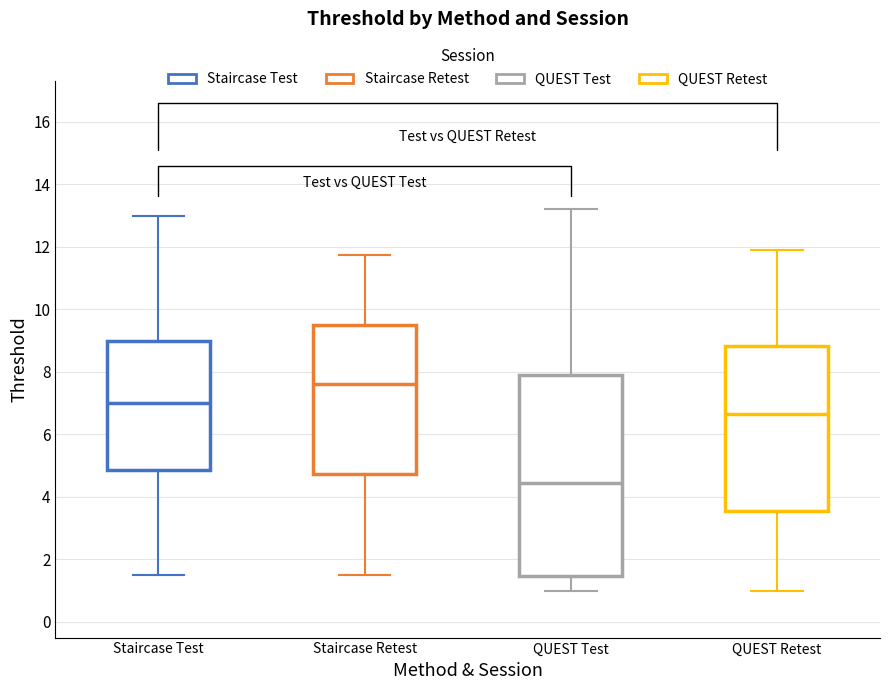

Where does the median line of the box for QUEST Test sit on the y-axis? The values are not printed on the chart, so give them approximately, as read against the axis.

4.4